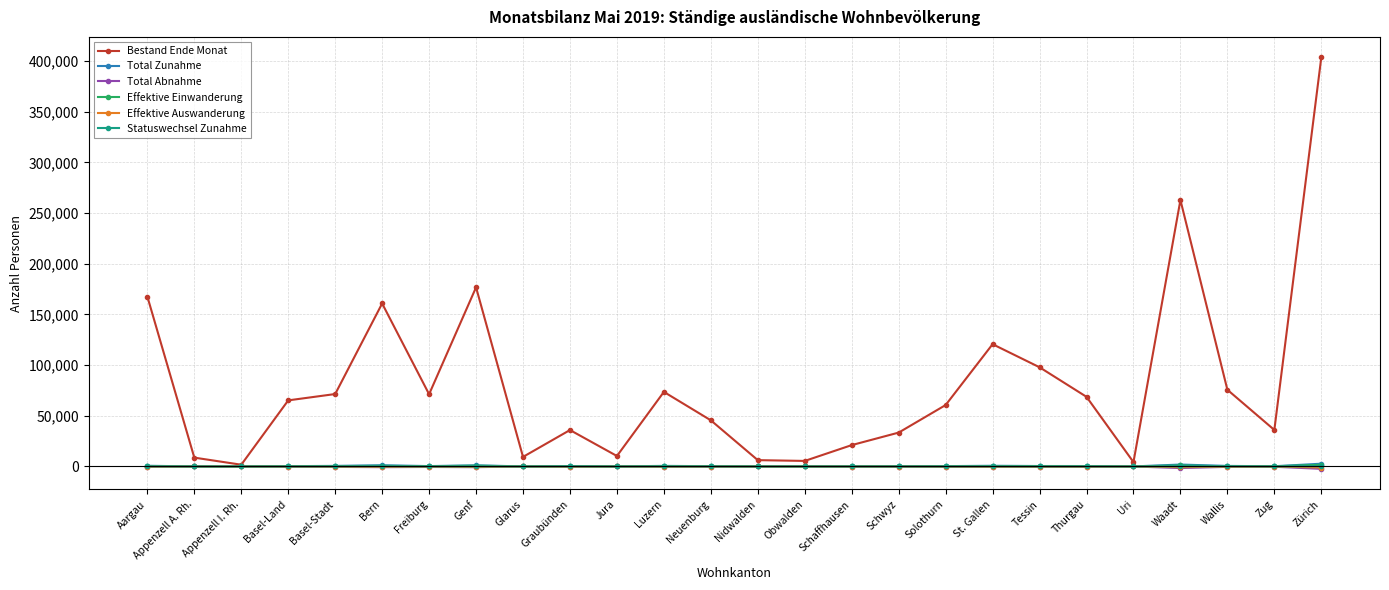

How many values in the Total Abnahme series are below -287?

13